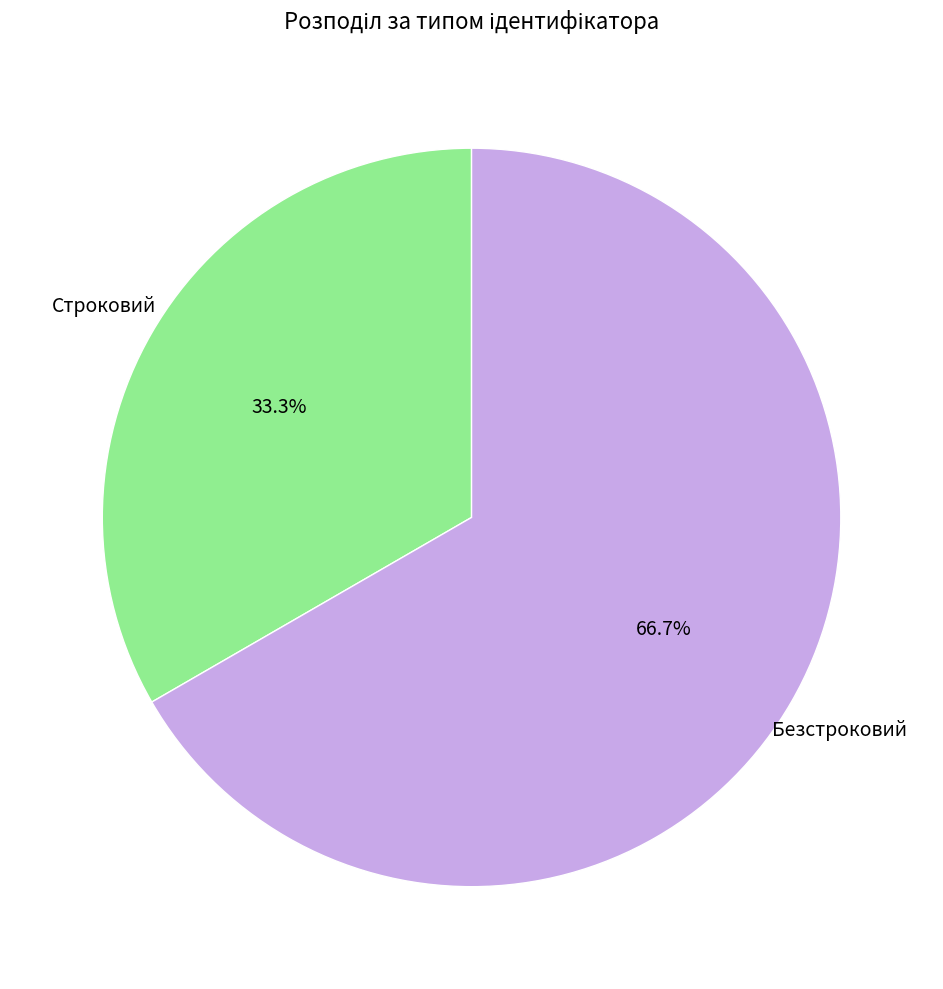

To the nearest percent, what is the combined percentage of Безстроковий and Строковий?

100%